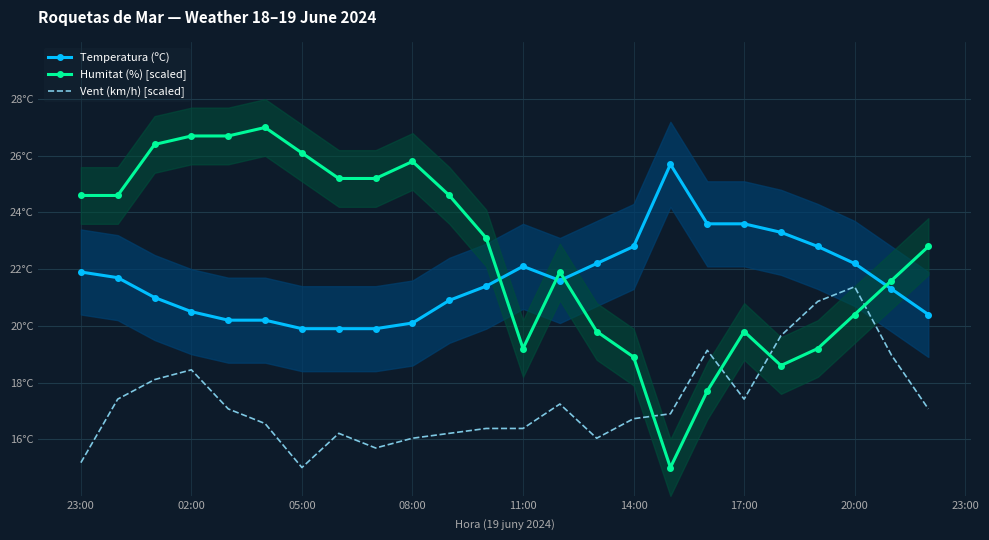

List the series in order of their peak value, lowest first.

Vent (km/h) [scaled], Temperatura (ºC), Humitat (%) [scaled]